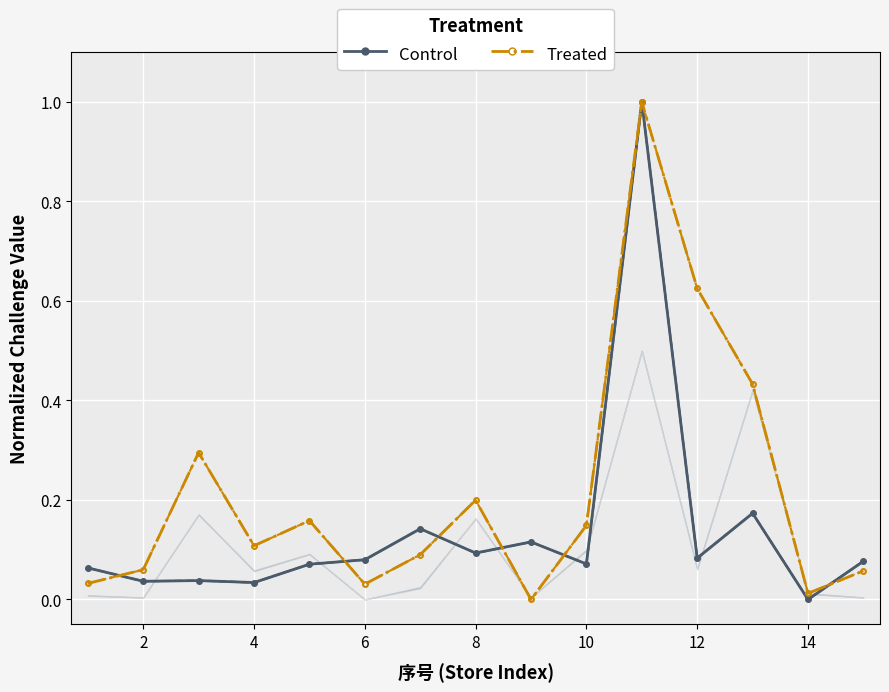

Reading left to right, extract all data points from this chart.

Control (天胶 L1): 0.1	0.0	0.0	0.0	0.1	0.1	0.1	0.1	0.1	0.1	1.0	0.1	0.2	0.0	0.1
Control (天胶 L2): 0.1	0.0	0.0	0.0	0.1	0.1	0.1	0.1	0.1	0.1	1.0	0.1	0.2	0.0	0.1
Treated (藏药 L1): 0.0	0.1	0.3	0.1	0.2	0.0	0.1	0.2	0.0	0.1	1.0	0.6	0.4	0.0	0.1
Treated (藏药 L2): 0.0	0.1	0.3	0.1	0.2	0.0	0.1	0.2	0.0	0.1	1.0	0.6	0.4	0.0	0.1